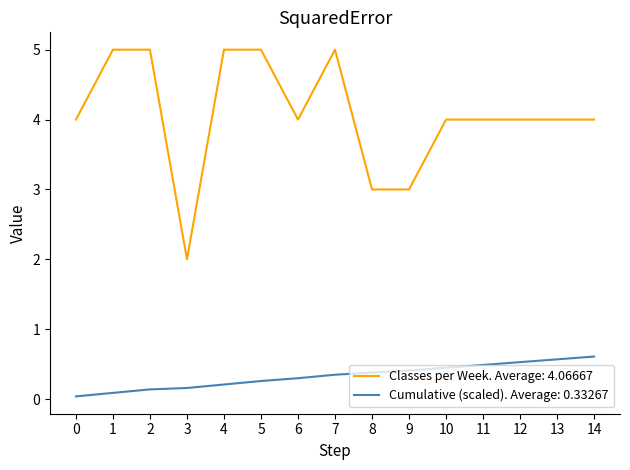

Rank the series by their maximum value, from lowest to highest.

Cumulative (scaled). Average: 0.33267, Classes per Week. Average: 4.06667